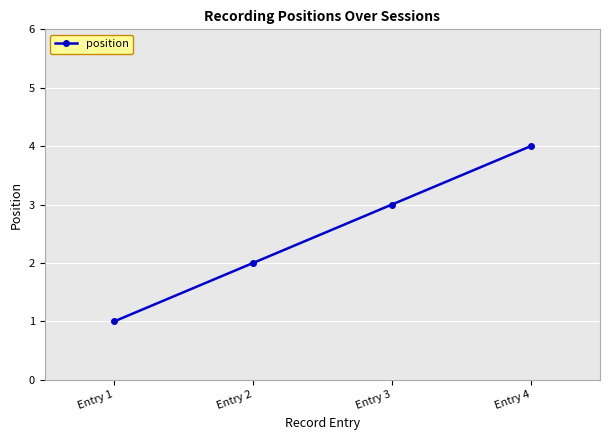

The chart shows a value of 3 at Entry 3. True or false?

True